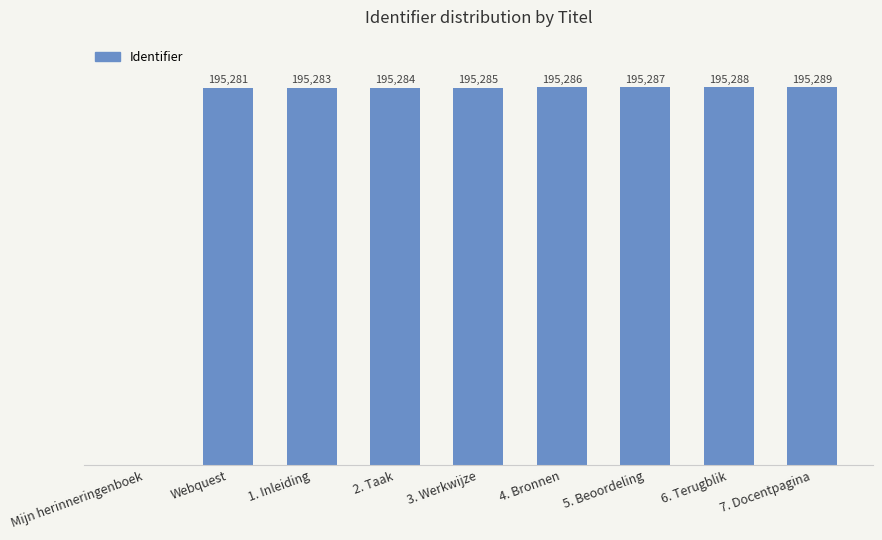

At which label is the value closest to 97644?

Webquest